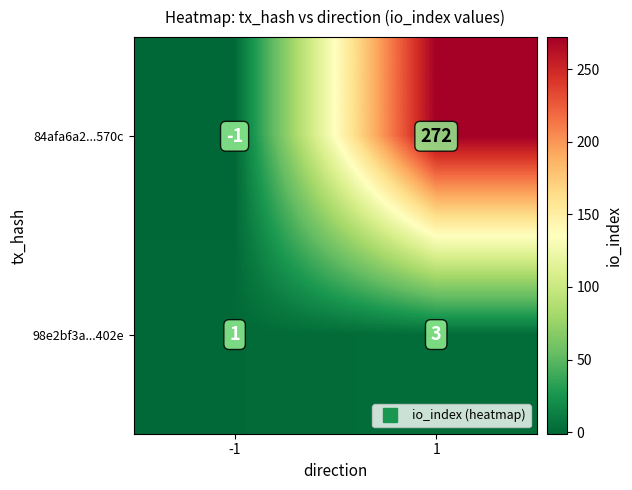

What is the difference between the 84afa6a2...570c values at -1 and 1?

273